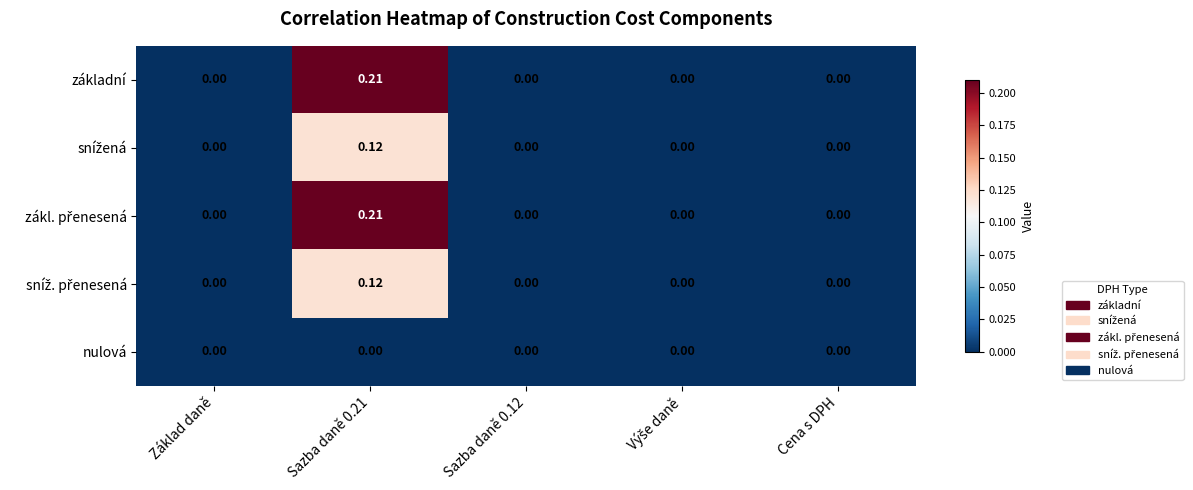

How many categories are shown in the chart?

5